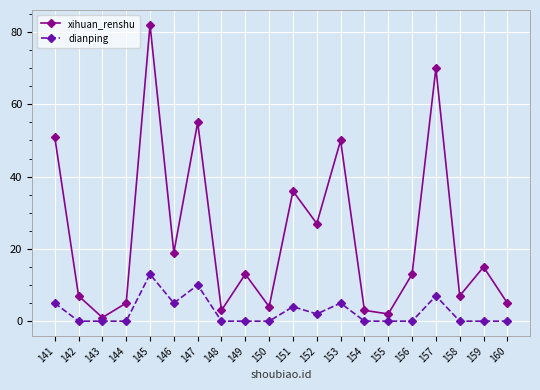

At which category is the sum across all series the highest?

145